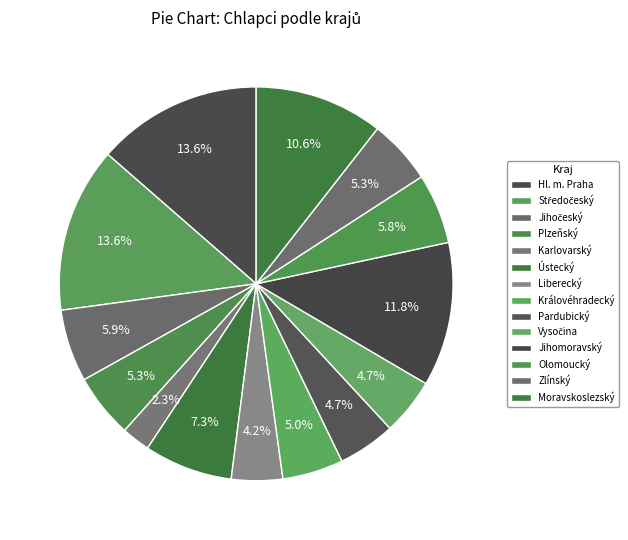

To the nearest percent, what is the average slice percentage?

7%